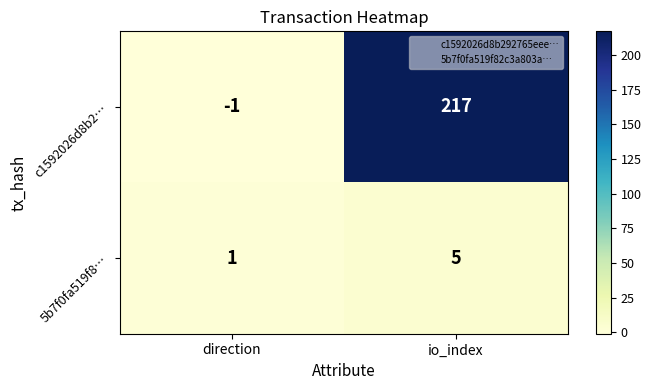

Between direction and io_index, which series saw the biggest shift?

c1592026d8b2…